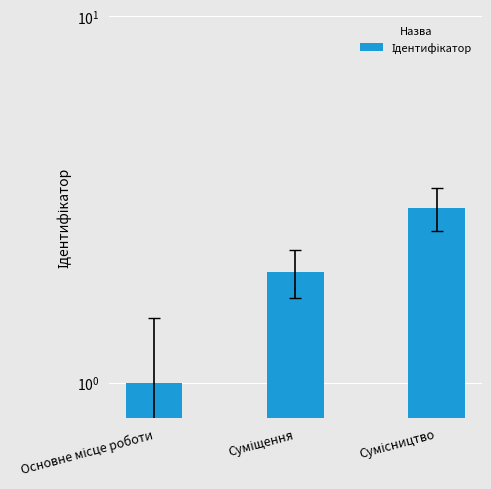

The chart shows a value of 4 at Сумісництво. True or false?

False